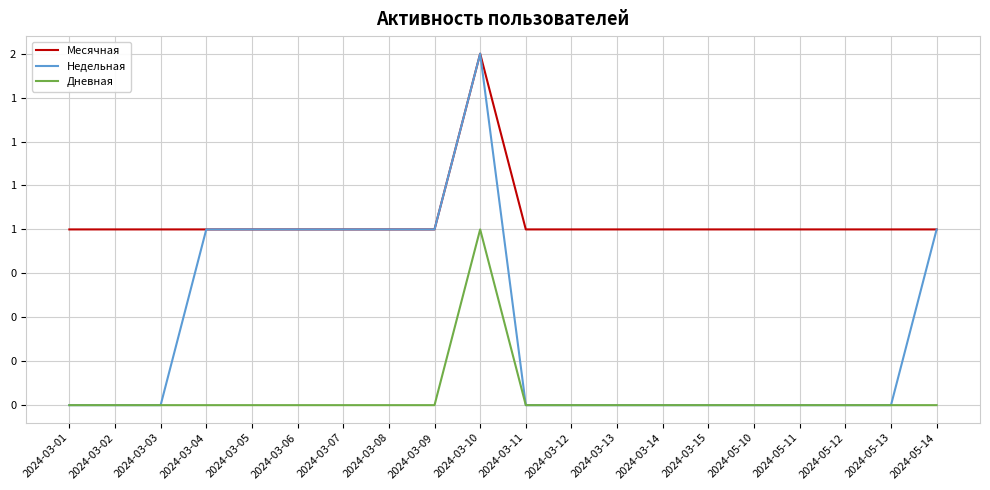

What are all the series names shown in the legend?

Месячная, Недельная, Дневная